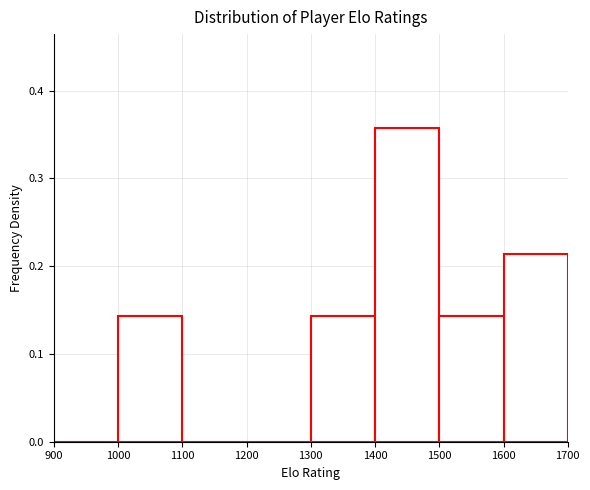

Over which range of the x-axis is the bar tallest?

1400 to 1500